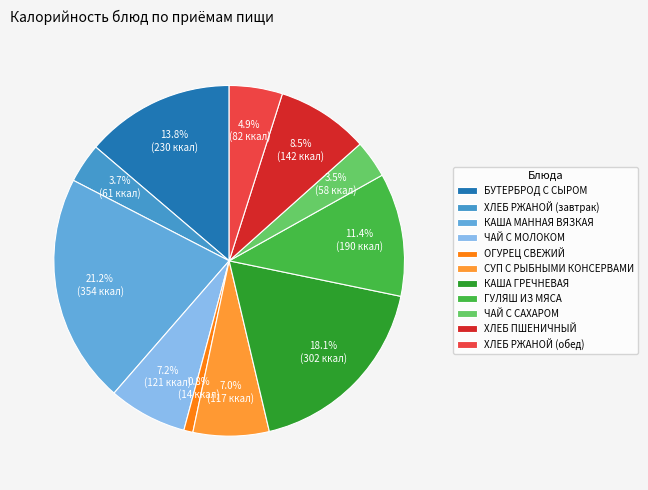

To the nearest percent, what portion does КАША МАННАЯ ВЯЗКАЯ represent?

21%